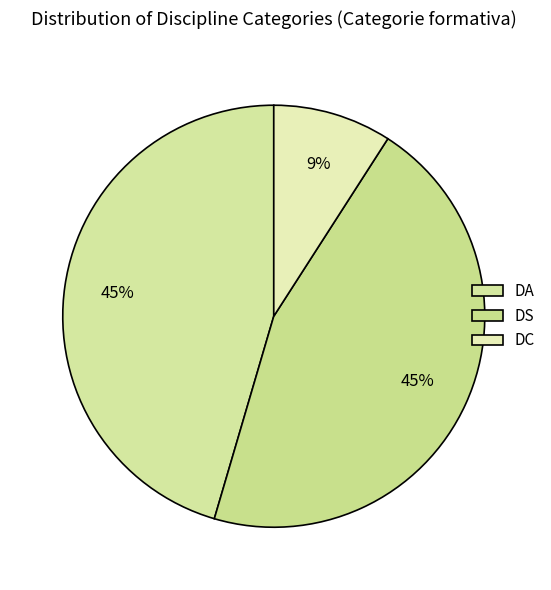

Is it true that DA is 45% of the pie?

True